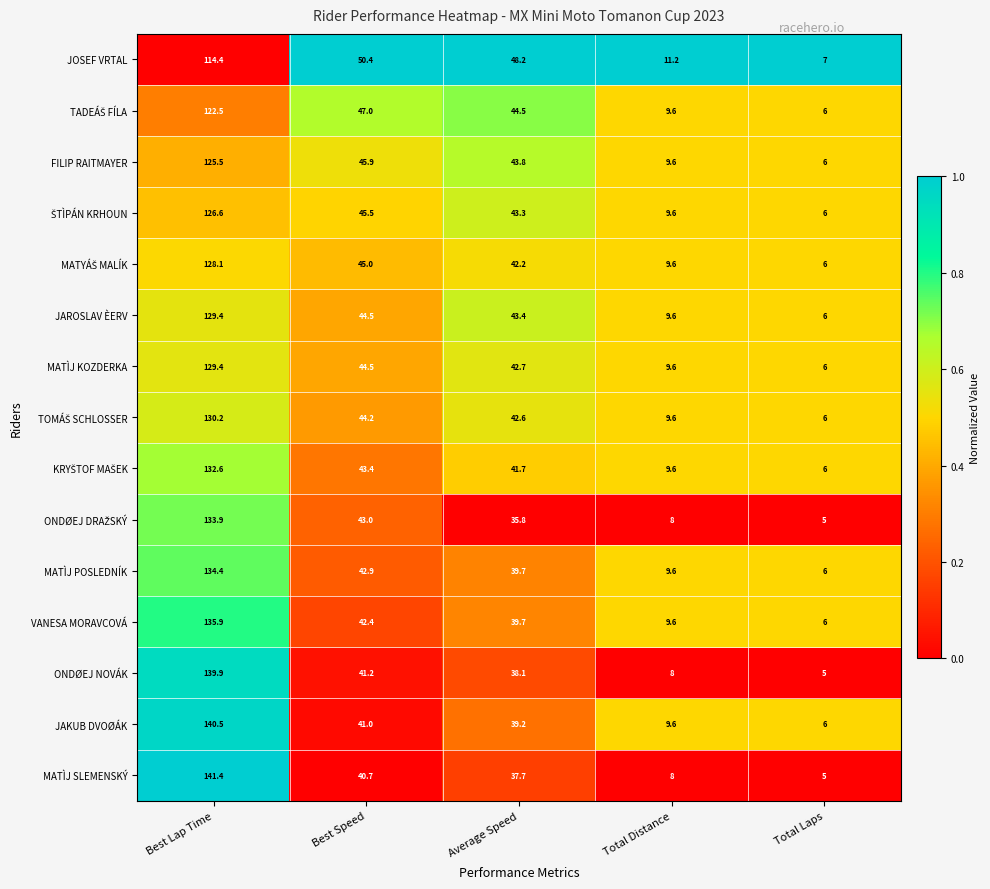

List the labels in order of MATÌJ KOZDERKA value, smallest first.

Total Laps, Total Distance, Average Speed, Best Speed, Best Lap Time